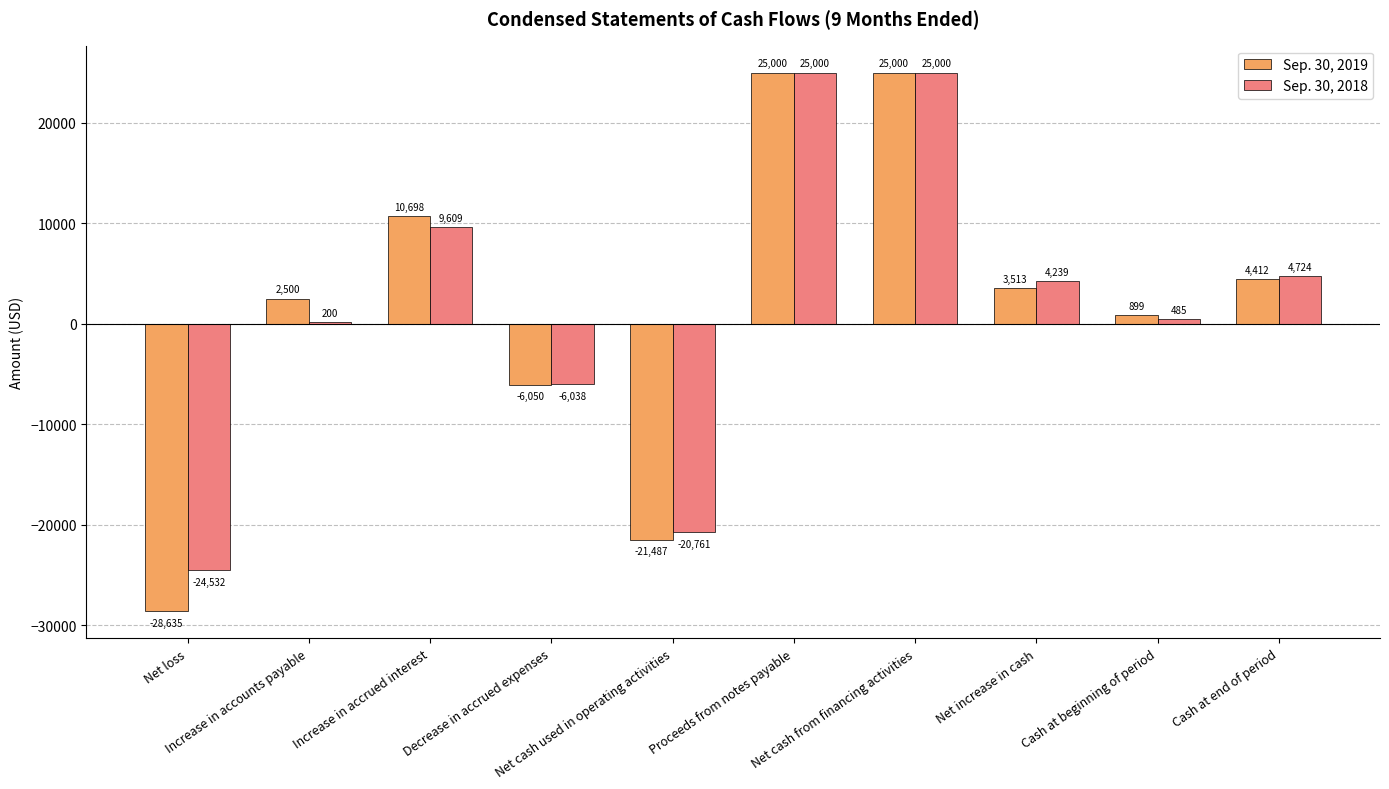

Which series has the widest spread of values?

Sep. 30, 2019